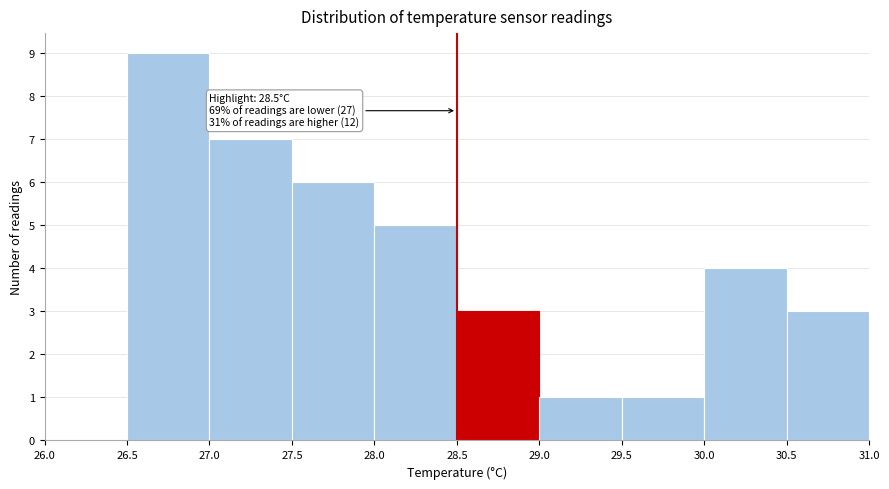

Which range on the x-axis has the tallest bar?

26.5 to 27.0